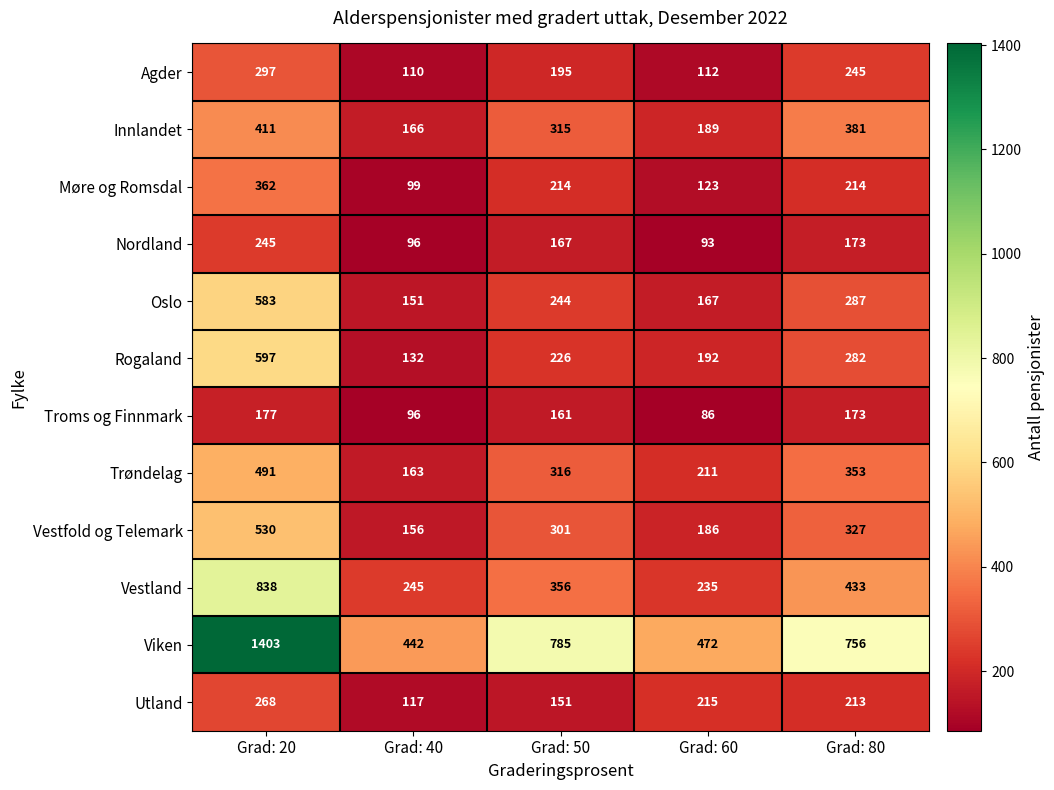

Rank the series at Grad: 50 from lowest to highest value.

Utland, Troms og Finnmark, Nordland, Agder, Møre og Romsdal, Rogaland, Oslo, Vestfold og Telemark, Innlandet, Trøndelag, Vestland, Viken